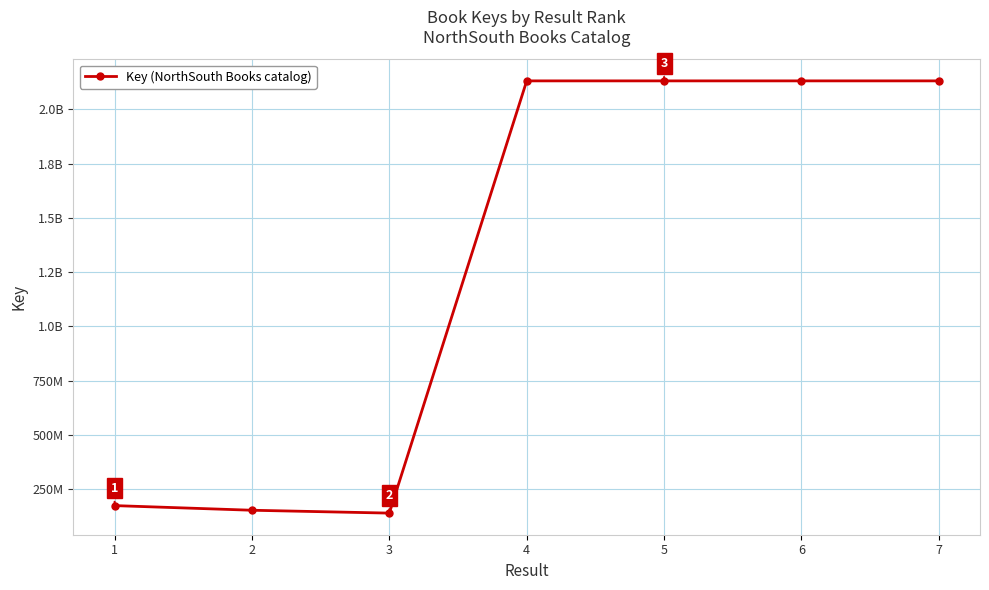

How many interior local valleys (lower than both neighbors) does the data have?

2